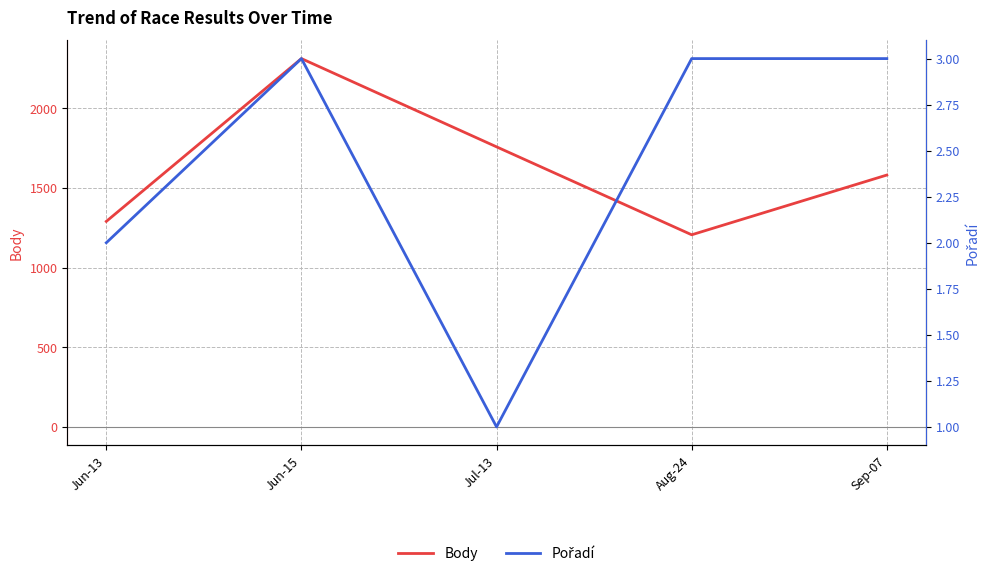

How many data points in Body are above 1581?

2